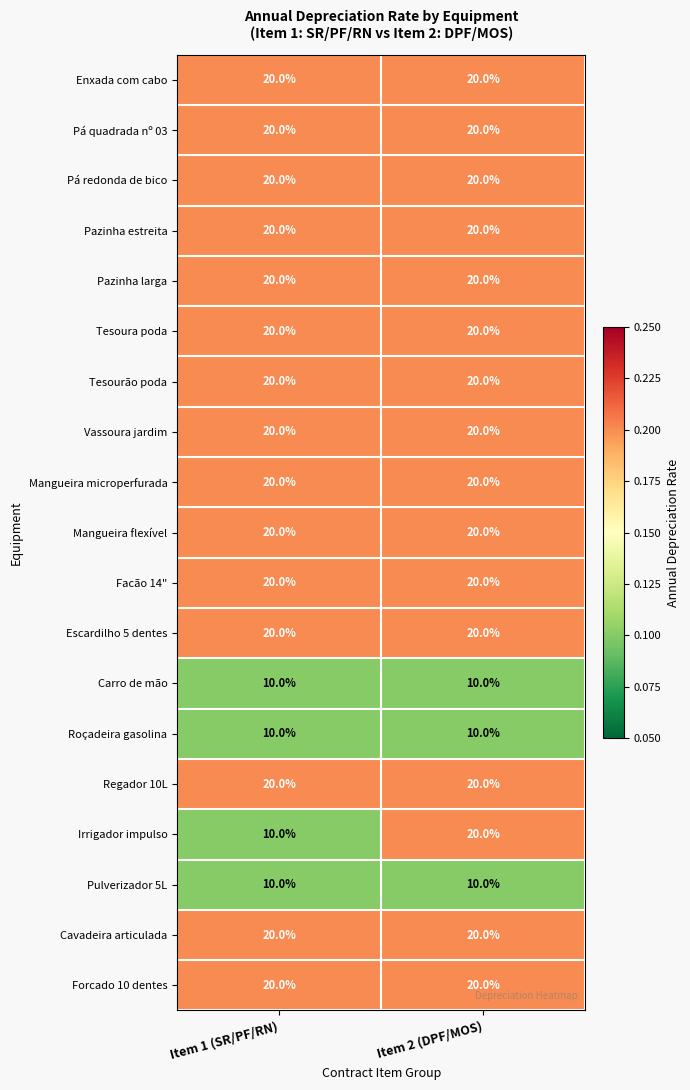

Read the Pá quadrada nº 03 value at Item 1 (SR/PF/RN).

20